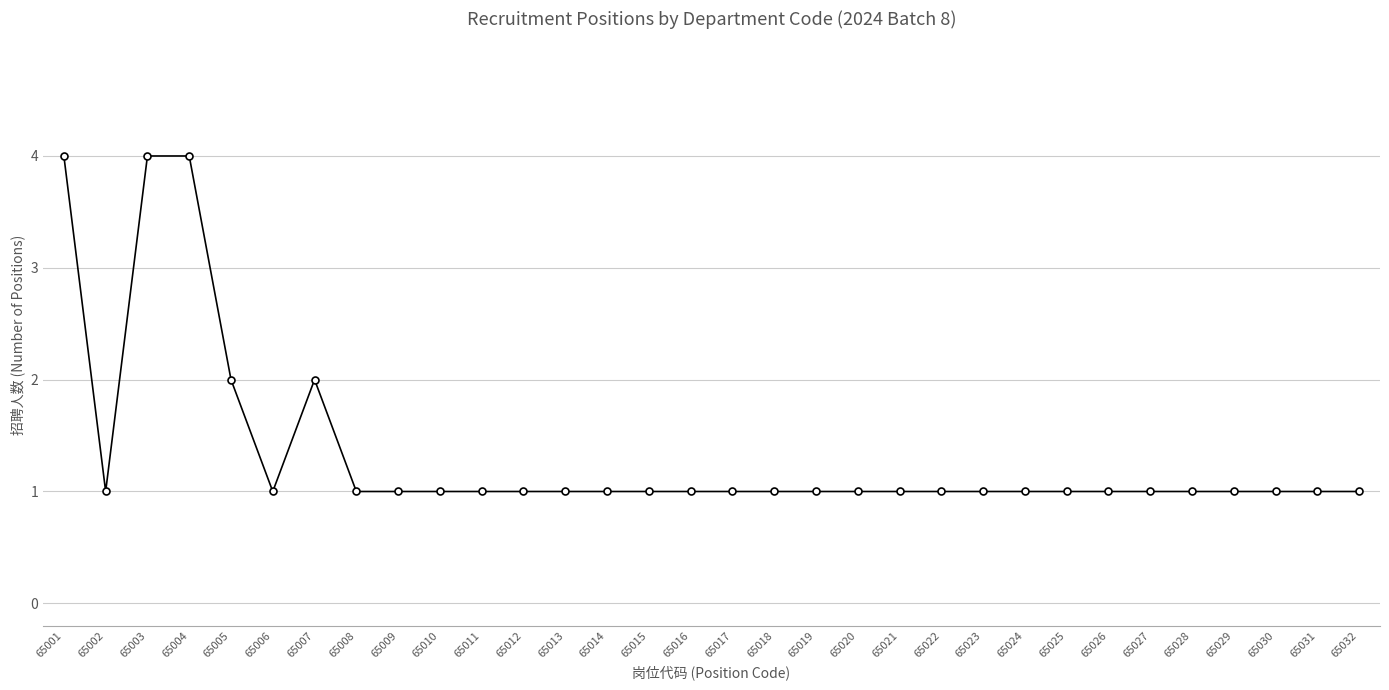

What is the value of the 29th point from the left?

1